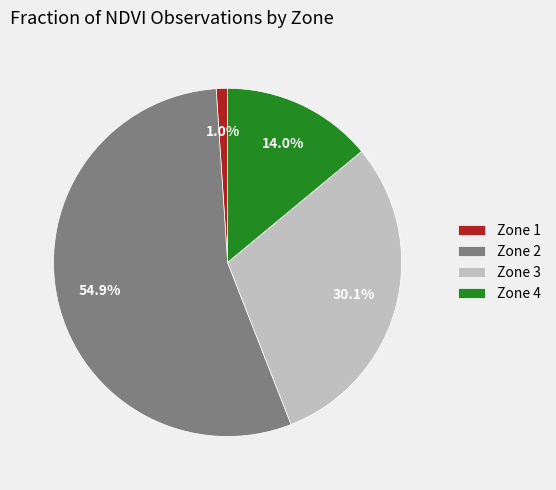

To the nearest percent, what is the combined percentage of Zone 2 and Zone 1?

56%